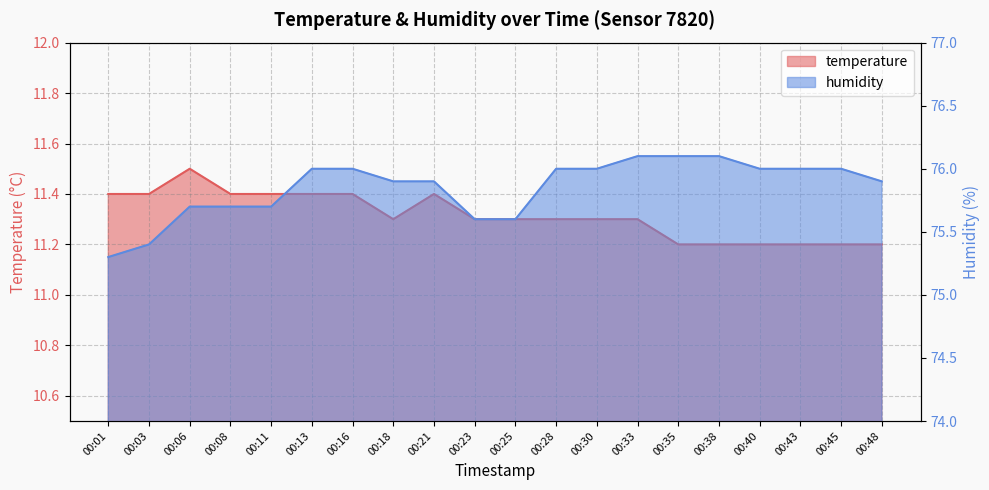

What is the spread (max minus min) of values at 00:43?

64.8